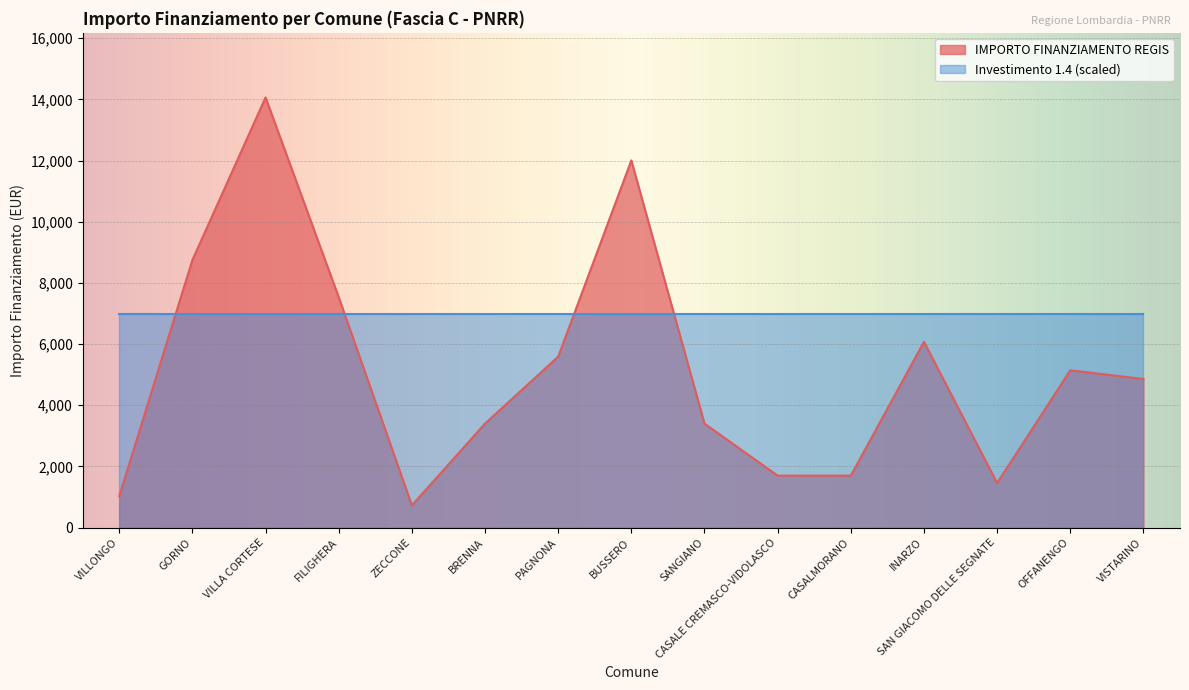

At which label is the value closest to 7396?

FILIGHERA